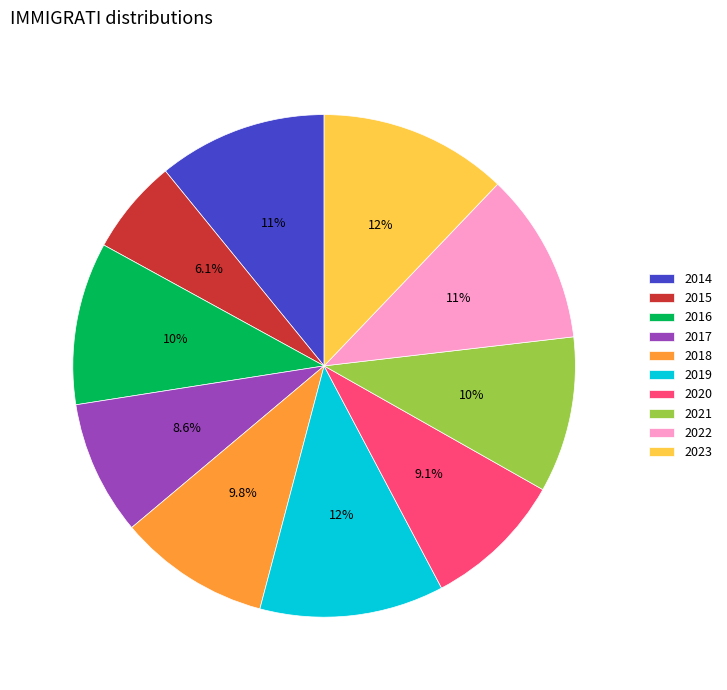

Between 2016 and 2017, which is larger?

2016